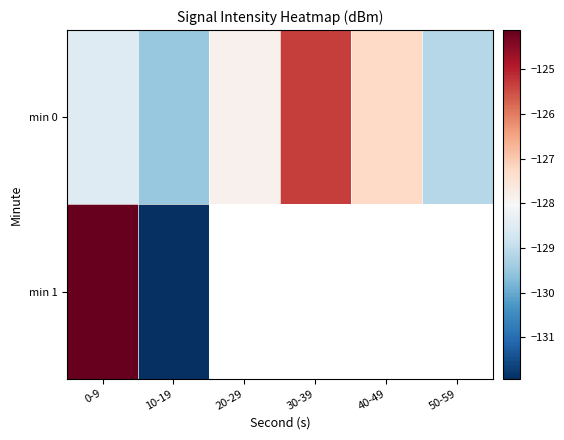

How many data points in min 0 are above -127?

1